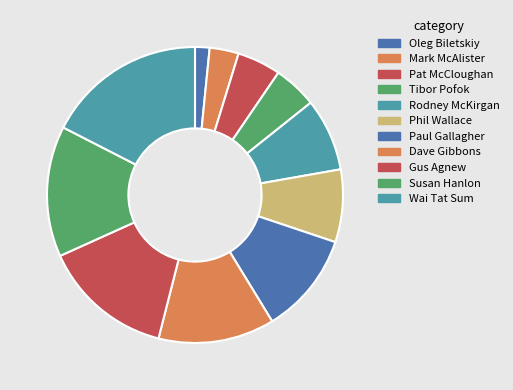

How many segments does this pie chart have?

11